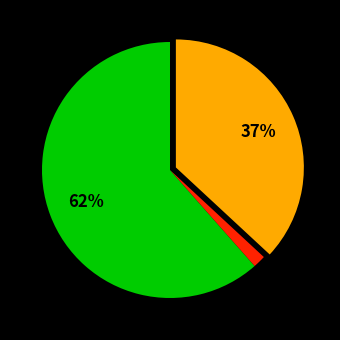

To the nearest percent, what is the average slice percentage?

33%